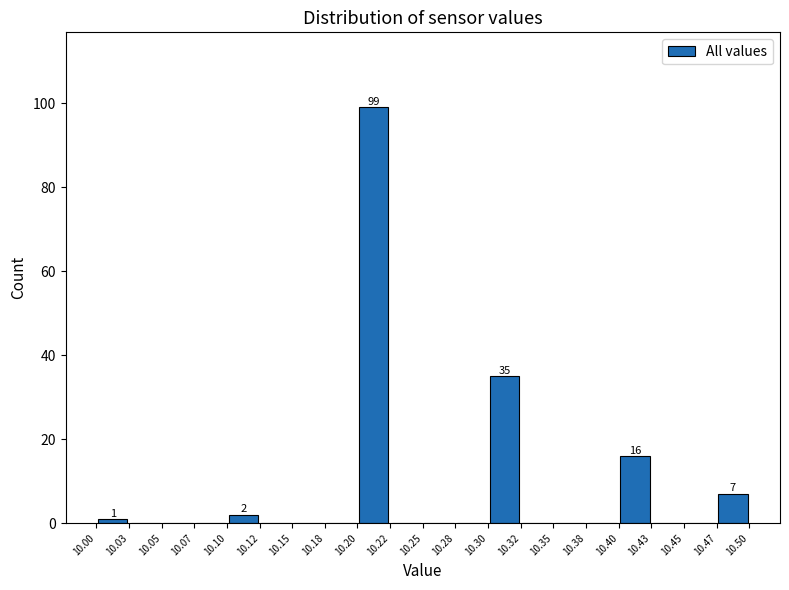

Over which range of the x-axis is the bar tallest?

10.20 to 10.22